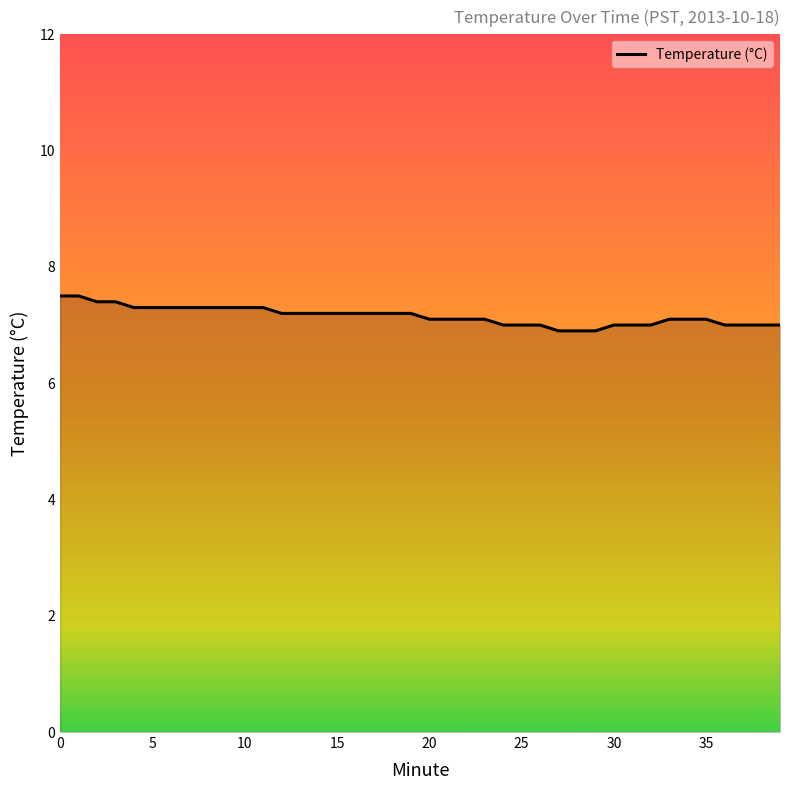

What is the difference between the second highest and minimum values?

0.6